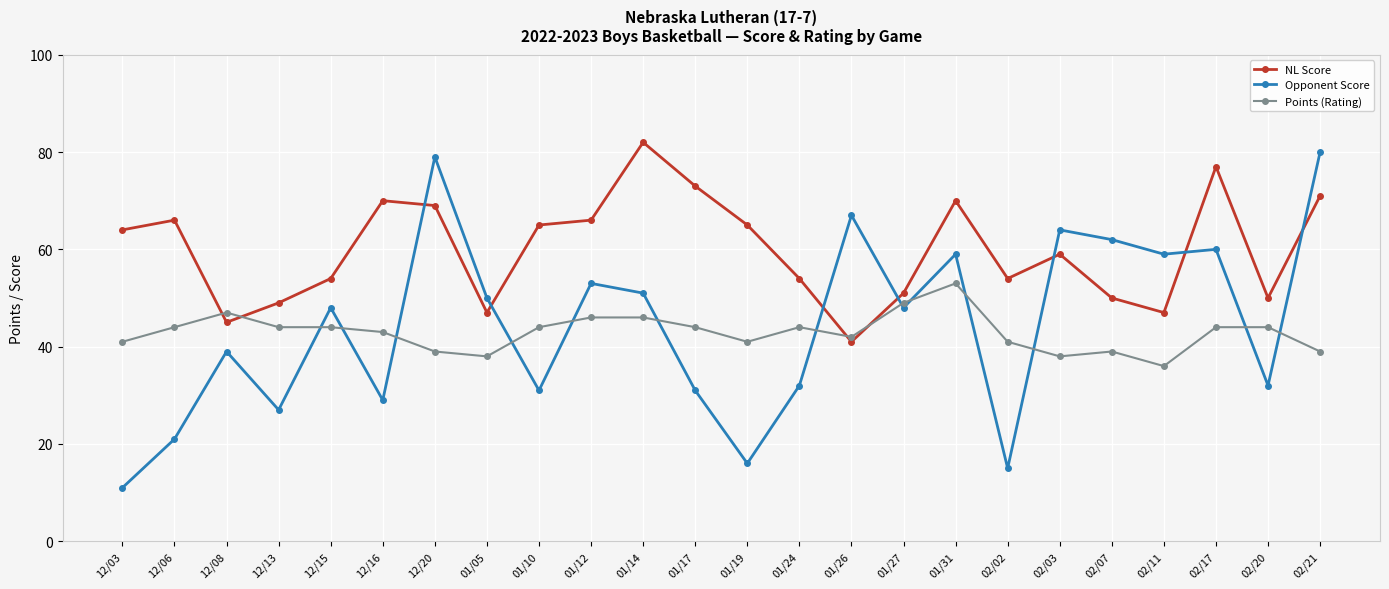

True or false: Opponent Score has more than 0 points higher than both neighbors.

True